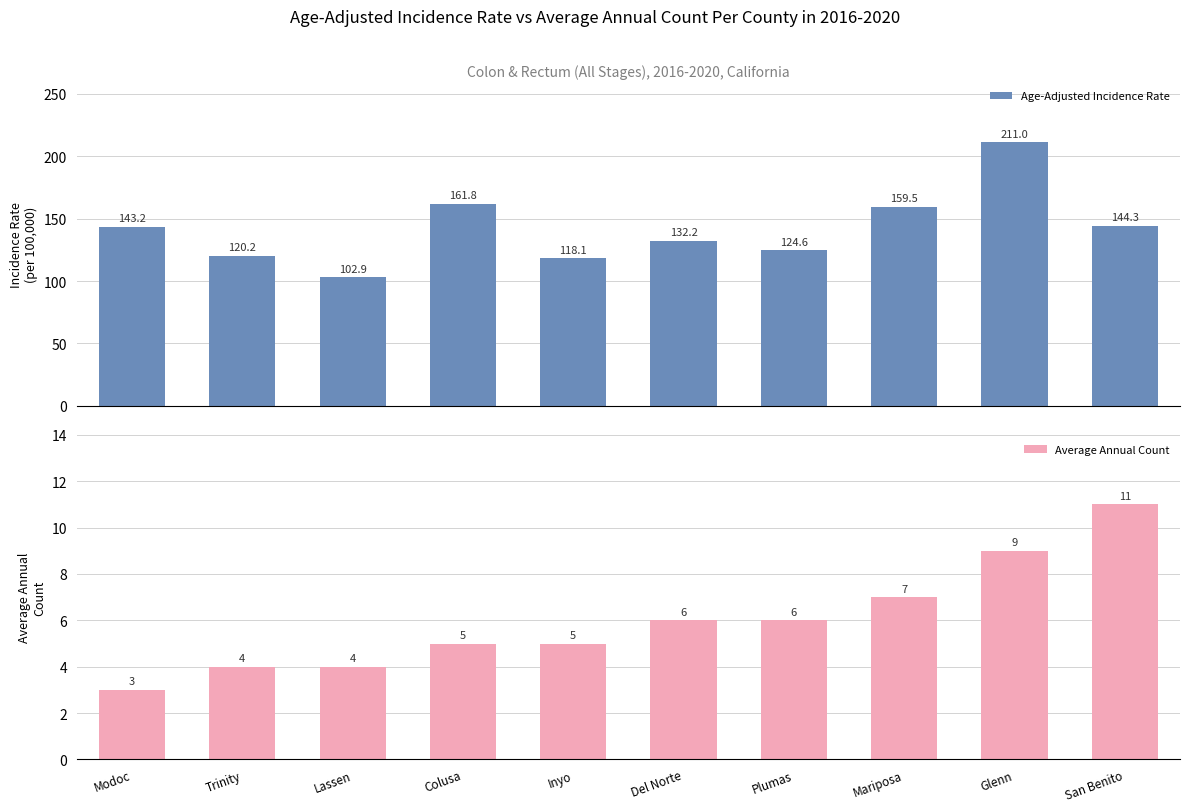

What is the spread (max minus min) of values at Trinity?

116.2